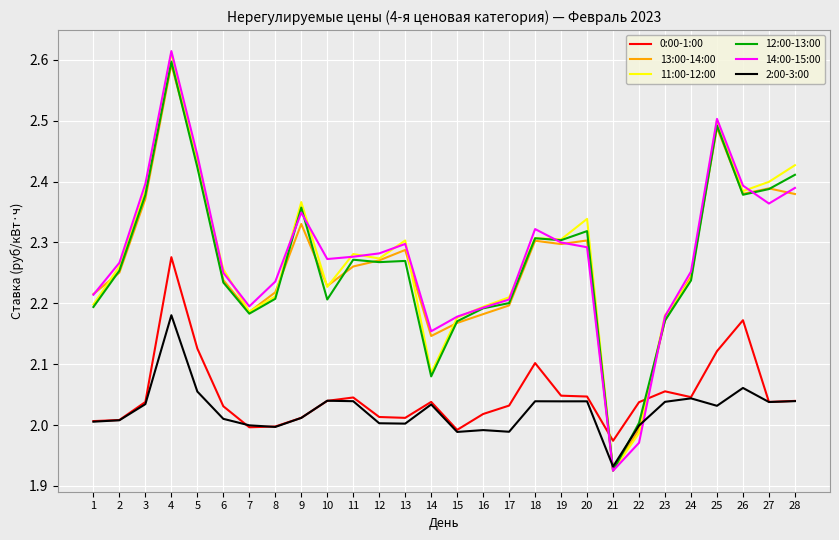

At which label does 0:00-1:00 reach its minimum?

21